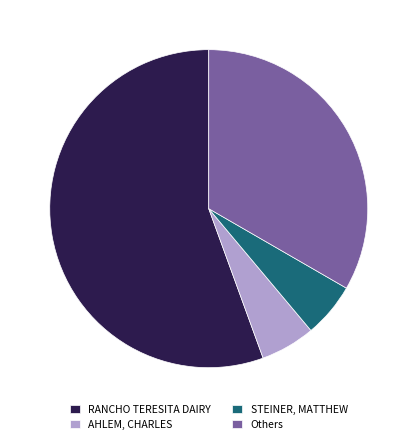

Between RANCHO TERESITA DAIRY and AHLEM, CHARLES, which is larger?

RANCHO TERESITA DAIRY